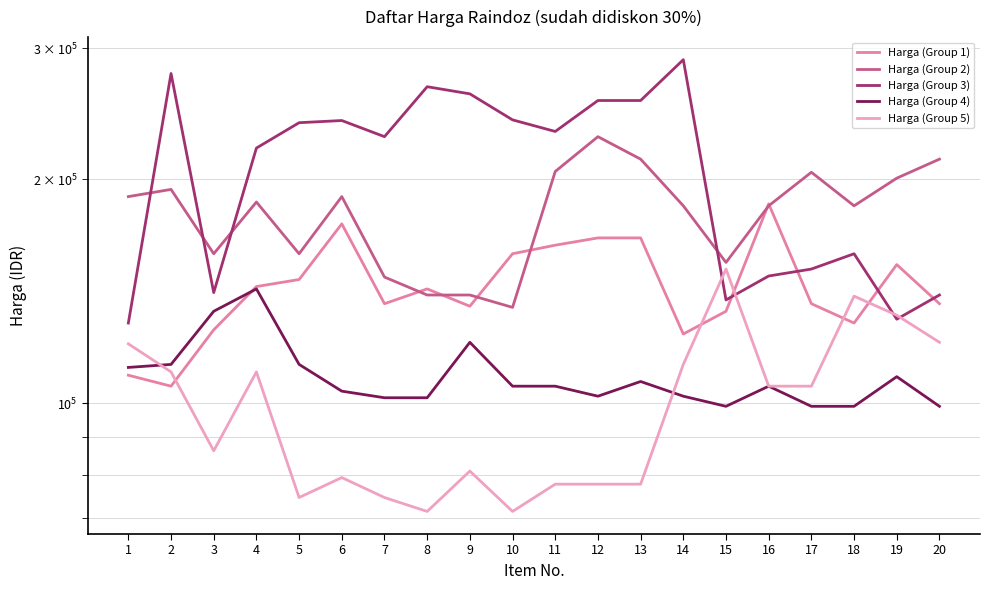

Which series has the largest total across all categories?

Harga (Group 3)